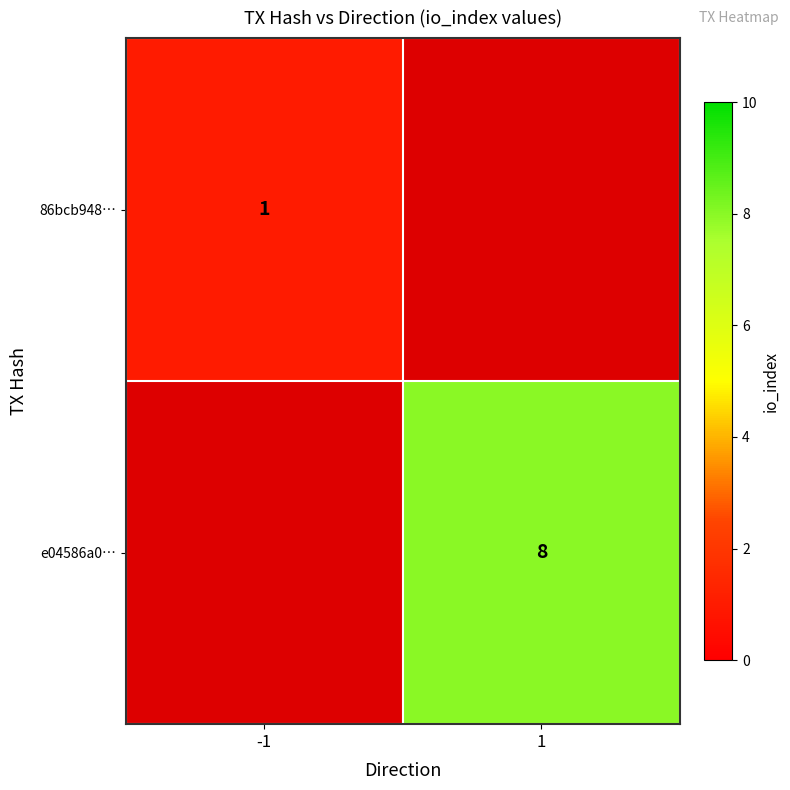

True or false: 86bcb948… has a value of 1 at -1.

True